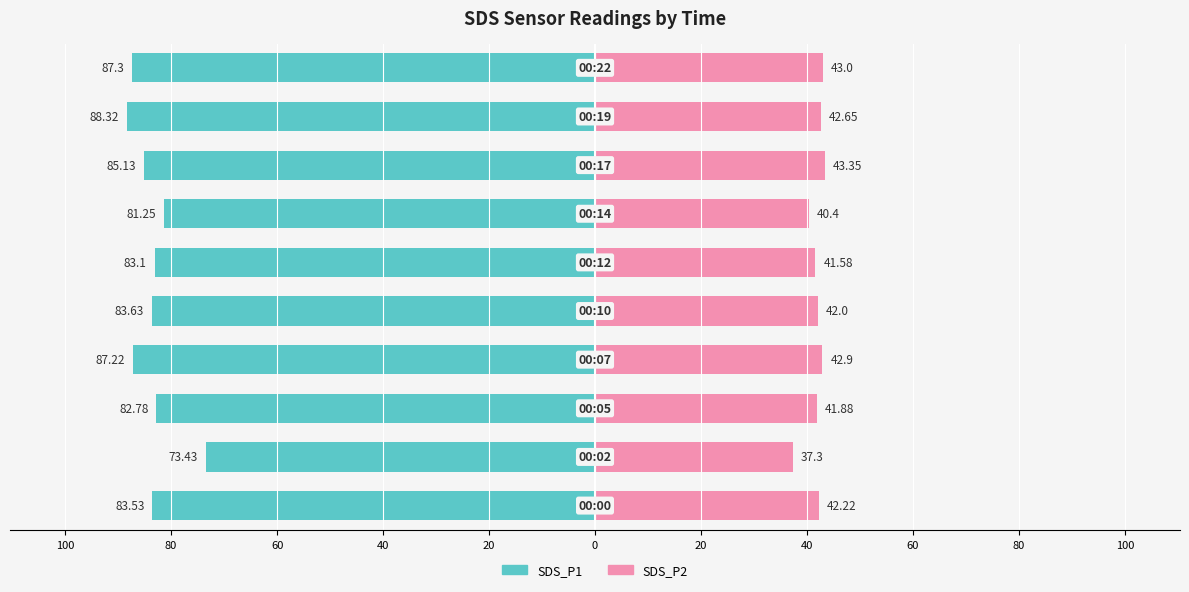

What is the value of the SDS_P2 bar at the 4th from the left?

42.9